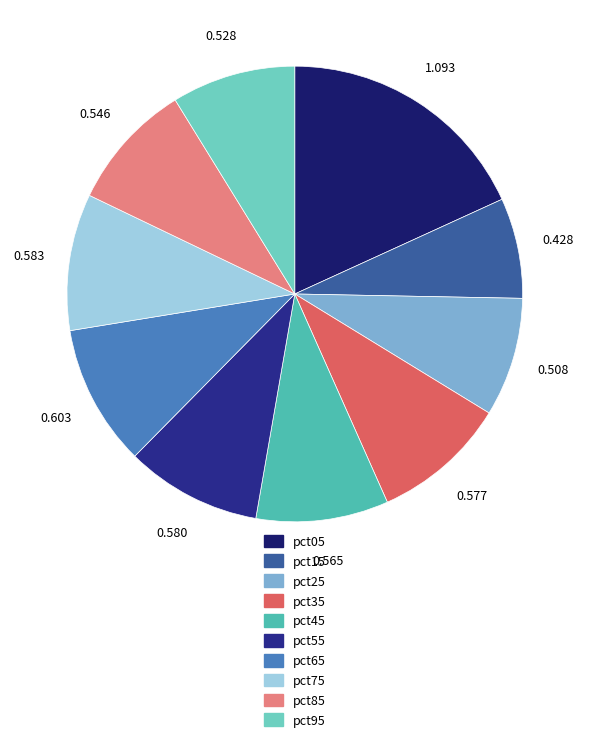

Rank the categories by value from highest to lowest.

pct05, pct65, pct75, pct55, pct35, pct45, pct85, pct95, pct25, pct15